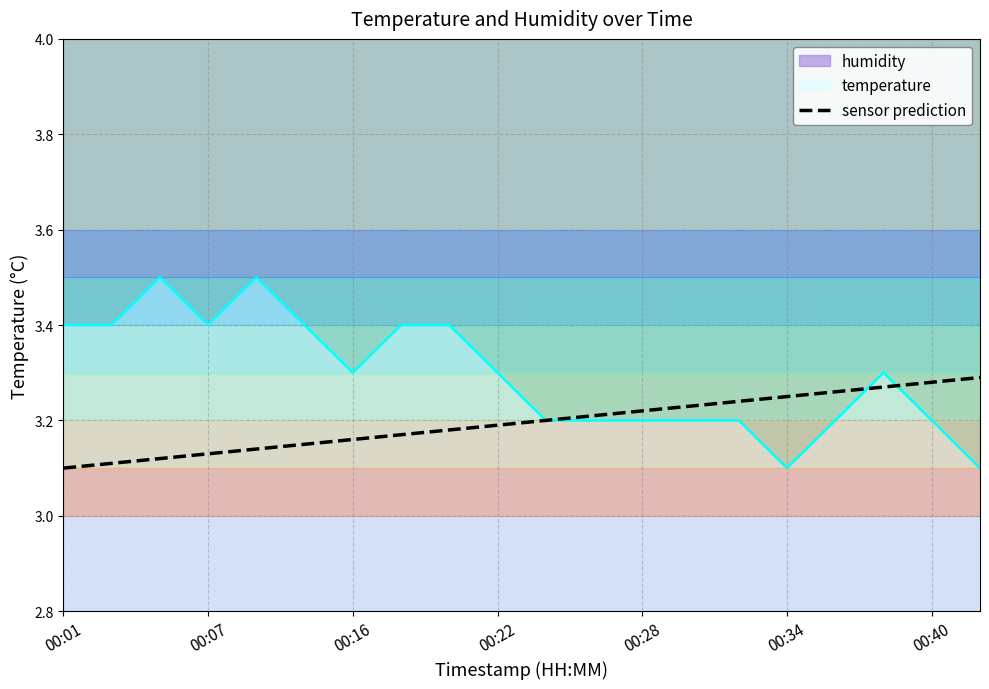

What is the difference between the second highest and minimum values?

0.2